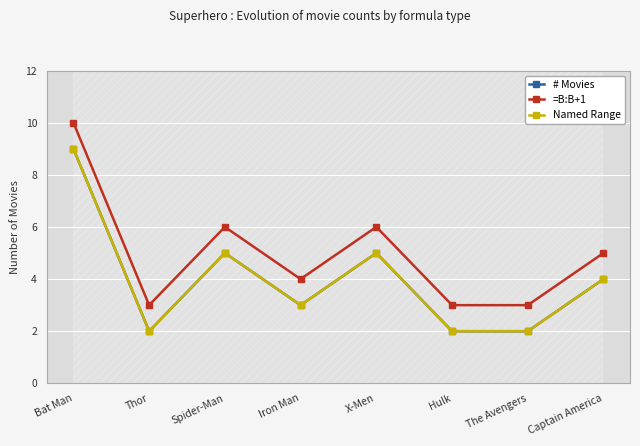

What is the maximum value for Named Range?

9